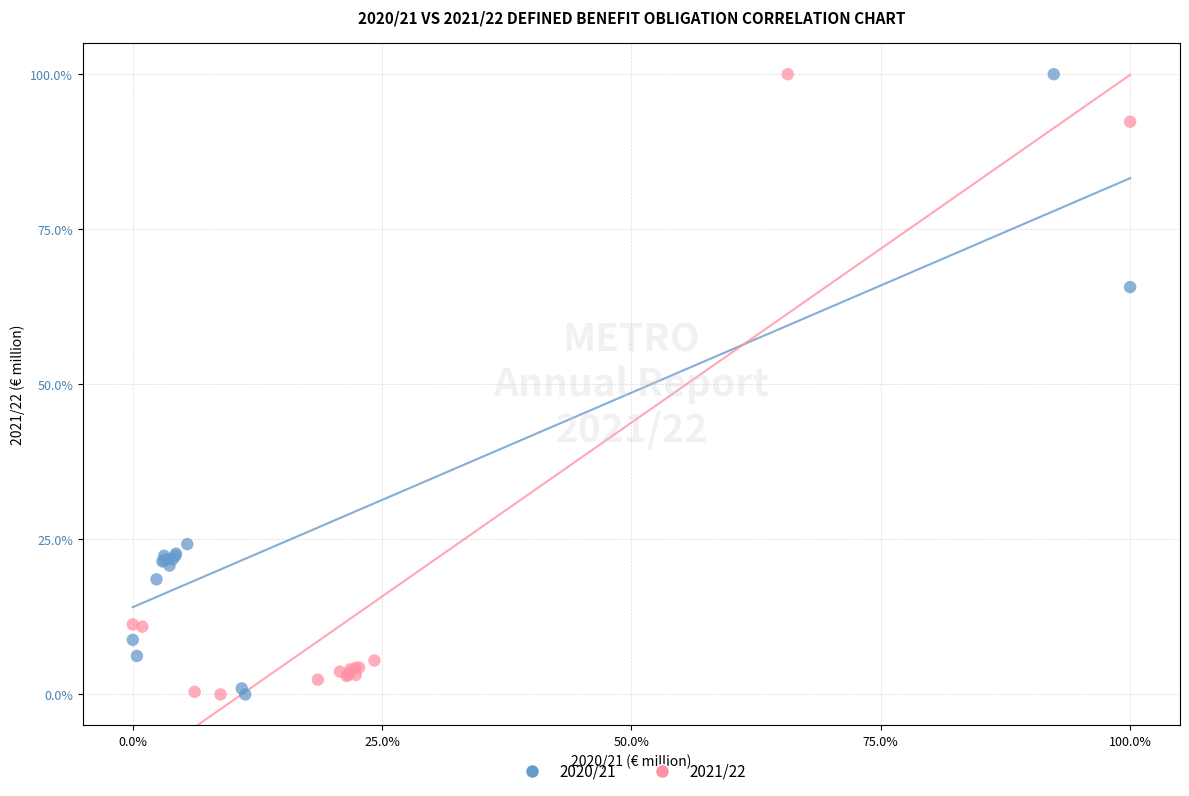

What are all the series names shown in the legend?

2020/21, 2021/22